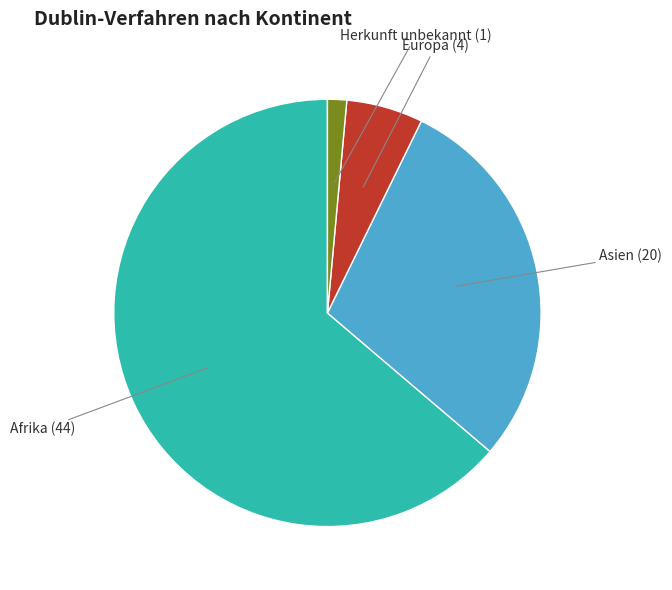

Is there any slice that represents more than half of the pie?

Yes